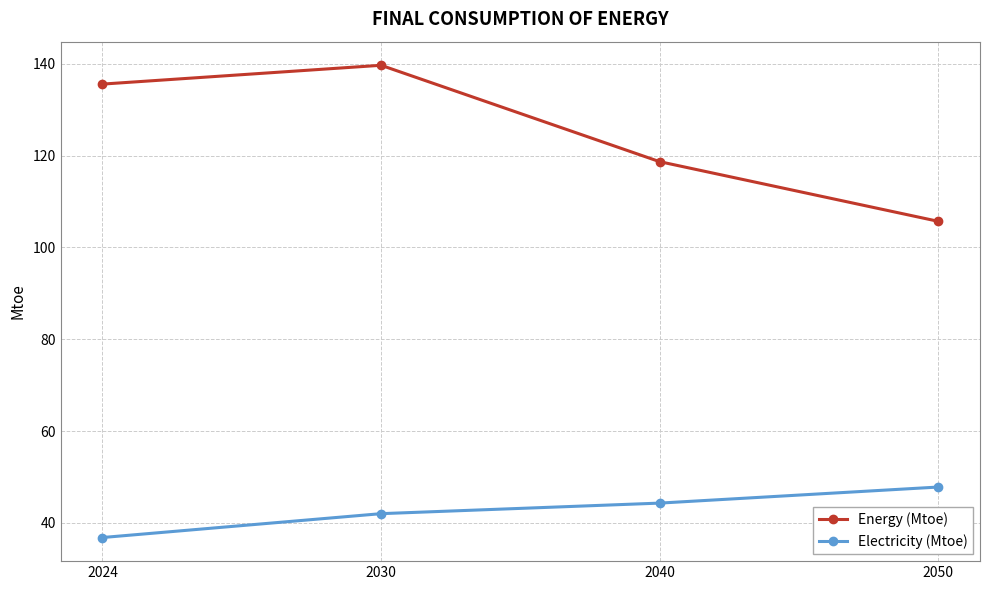

The value of Electricity (Mtoe) at 2040 is 44.3. True or false?

True